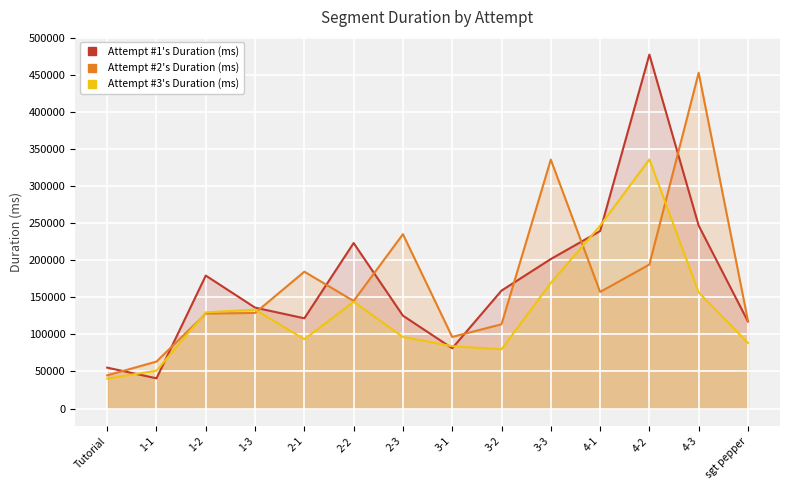

Where is Attempt #3's Duration (ms) nearest to the value 188270?

3-3